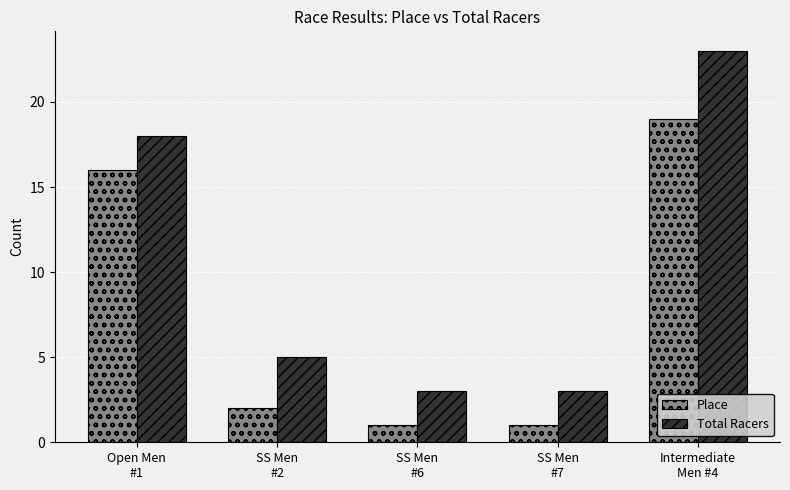

The Place series shows 2 at SS Men
#7. True or false?

False